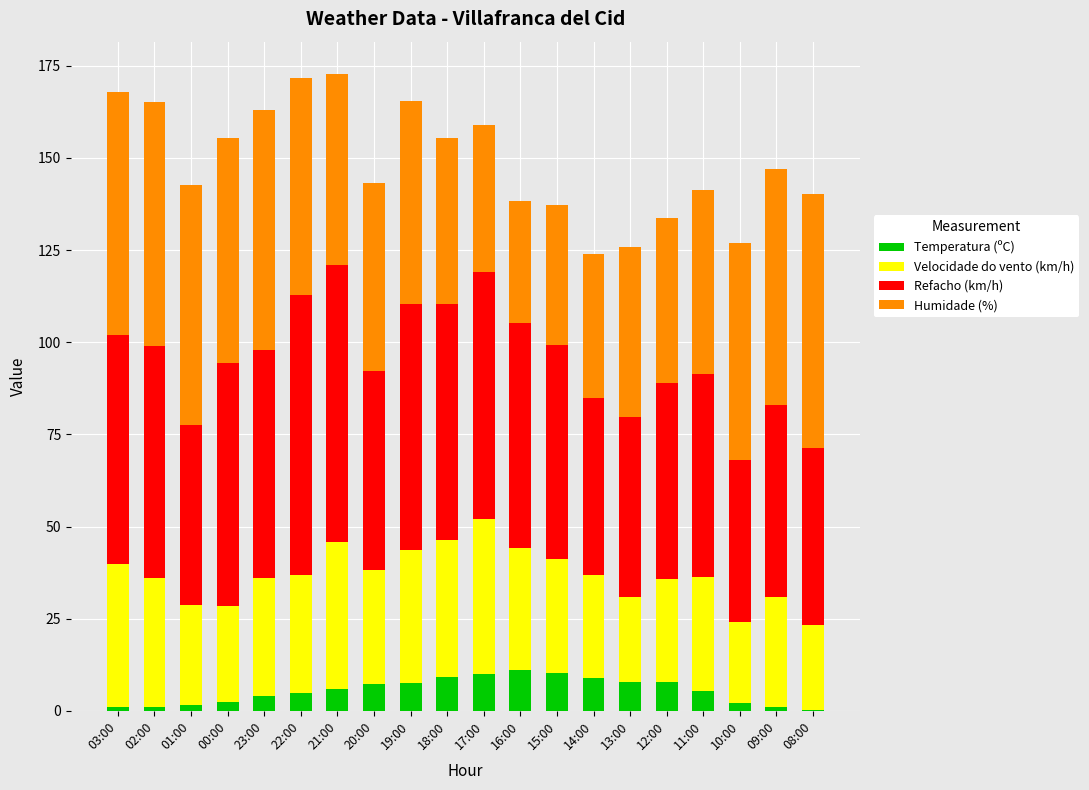

What is the sum of all Temperatura (ºC) values?

109.1